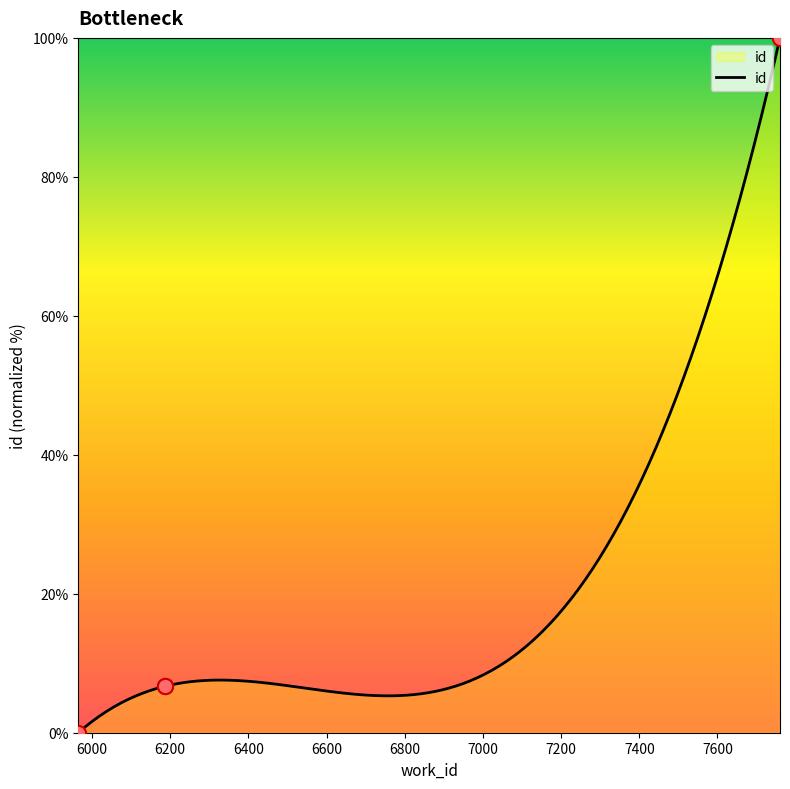

Which has a higher value, 7760 or 5965?

7760